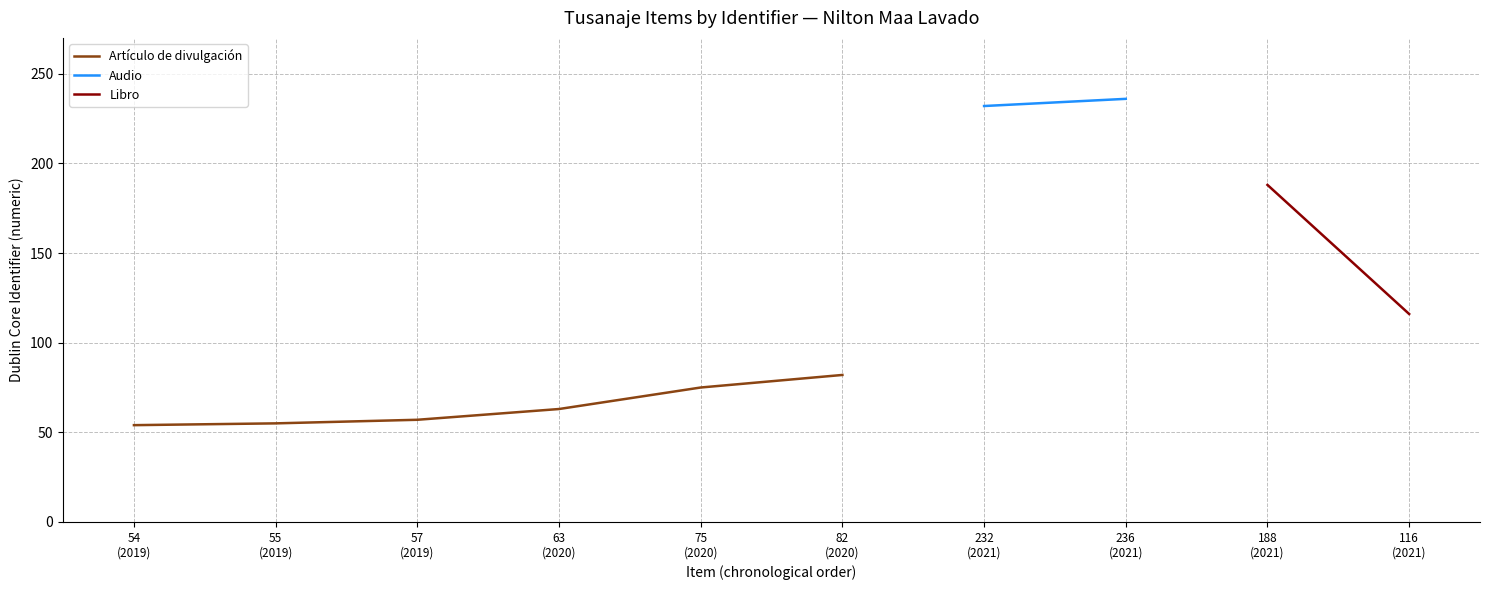

At which category does the chart reach its peak across all series?

2021